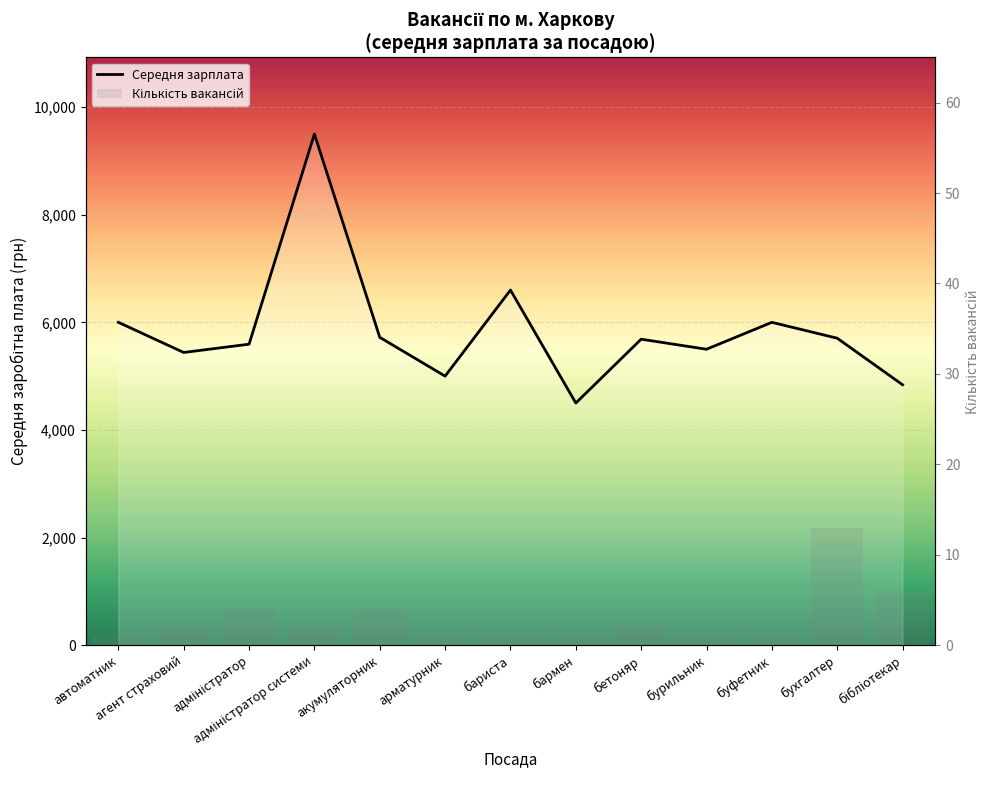

What is the label of the 11th bar from the left?

буфетник